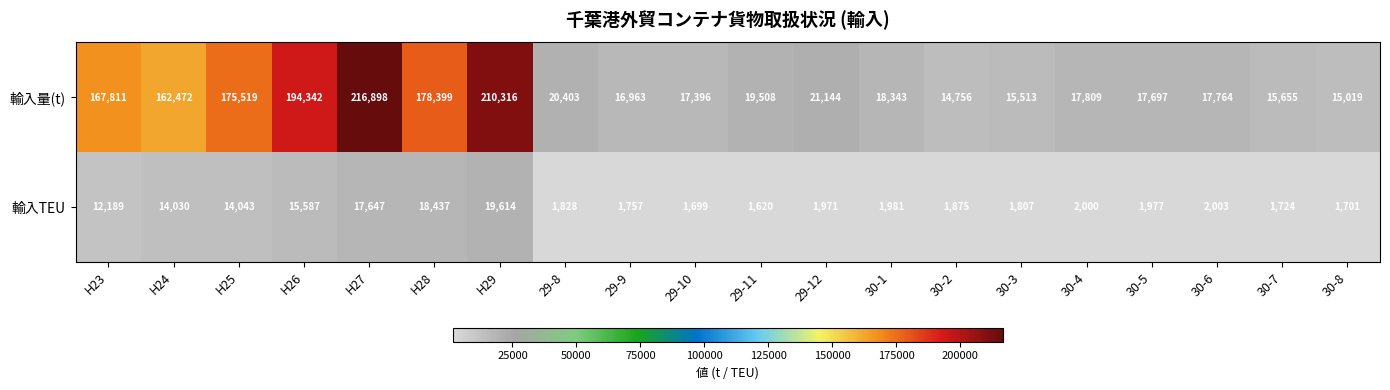

What is the difference between the maximum and minimum values in the 輸入TEU series?

17994